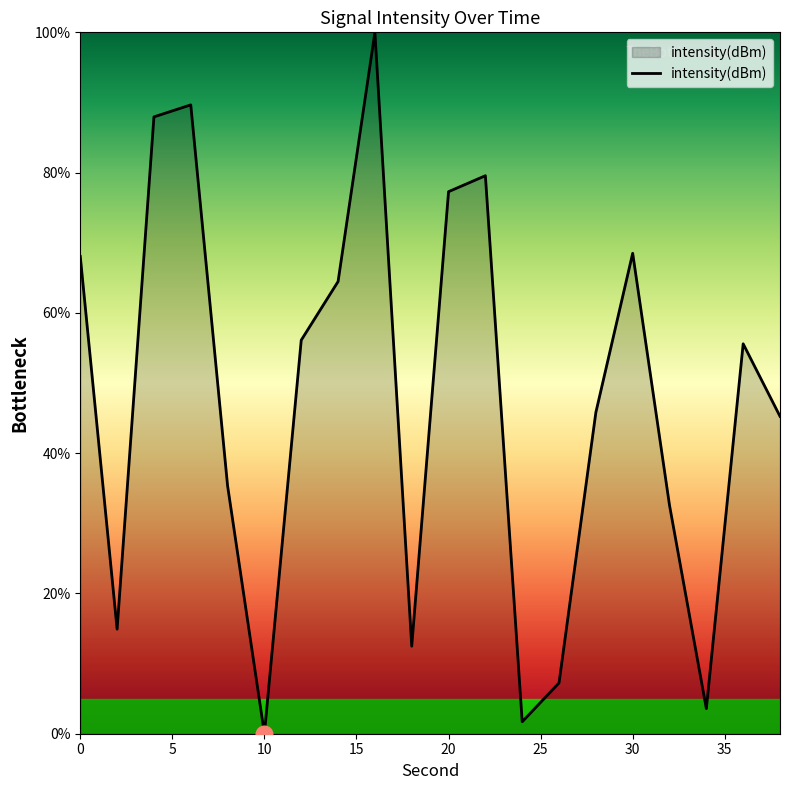

How many interior local peaks (higher than both neighbors) does the data have?

5